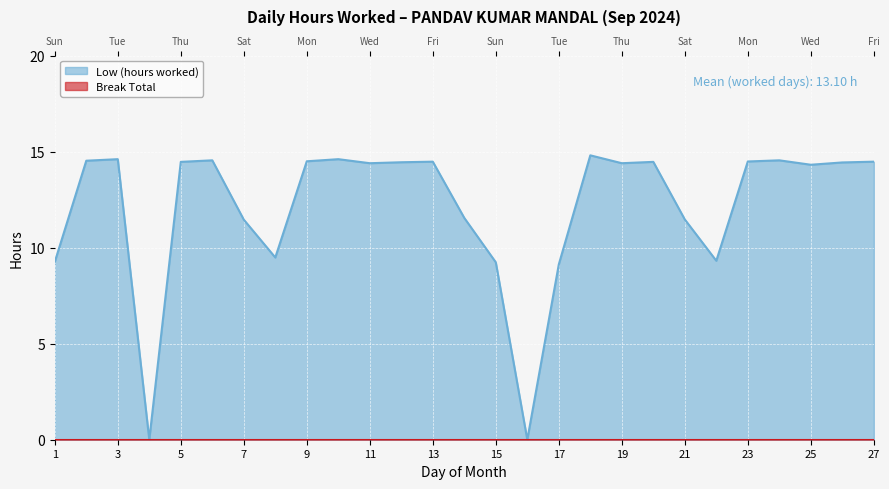

At which label is the value closest to 7?

17